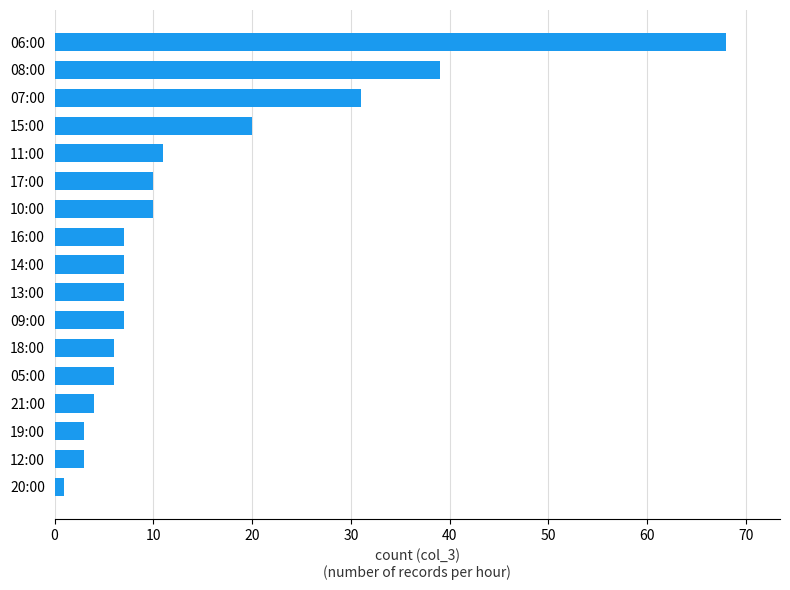

Reading top to bottom, list all the values displayed in this chart.

06:00=68	08:00=39	07:00=31	15:00=20	11:00=11	17:00=10	10:00=10	16:00=7	14:00=7	13:00=7	09:00=7	18:00=6	05:00=6	21:00=4	19:00=3	12:00=3	20:00=1